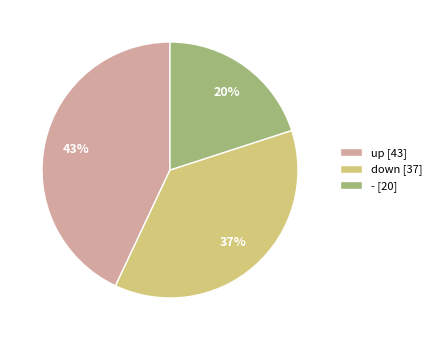

Rank the categories by value from lowest to highest.

-, down, up